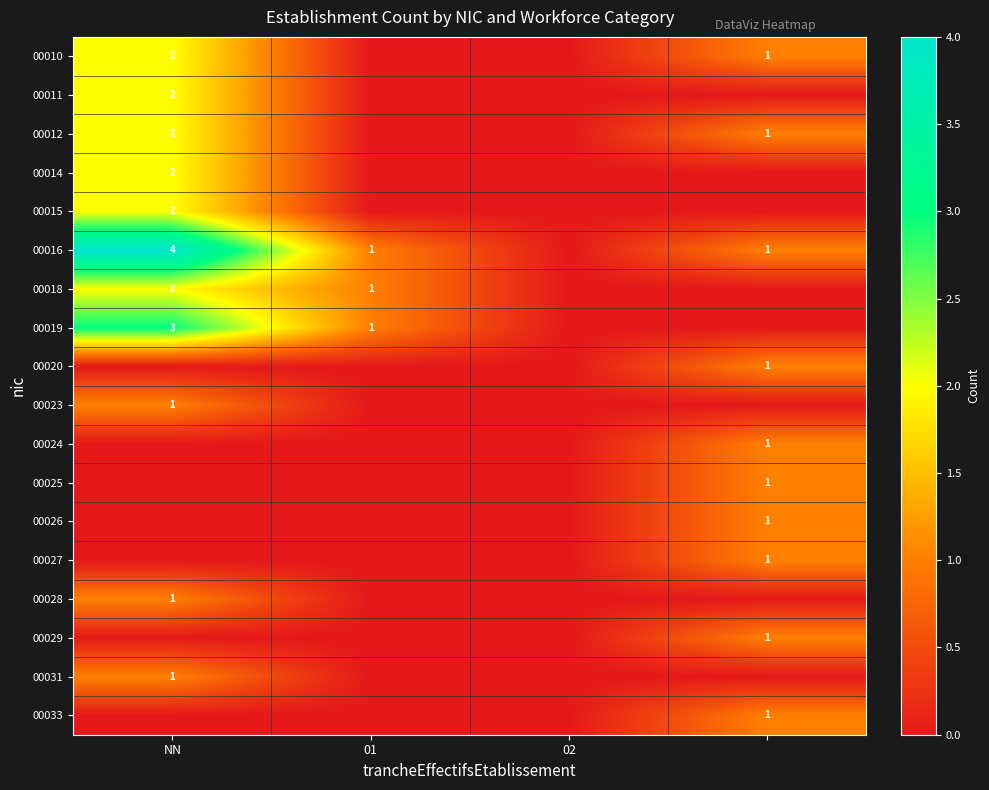

The value of 00010 at NN is 2. True or false?

True